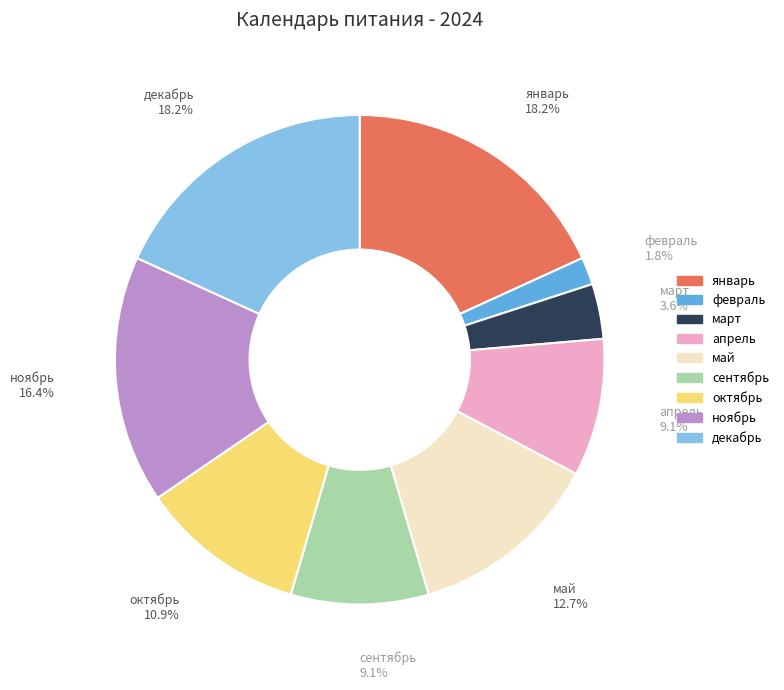

Which category has the smallest portion of the pie?

февраль